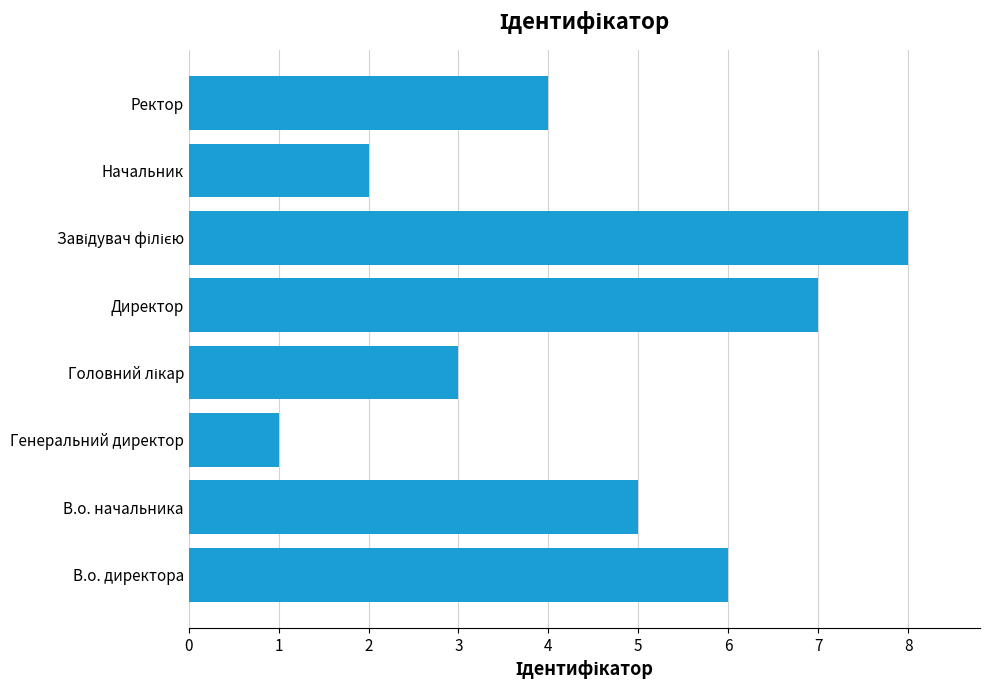

What is the difference between the second highest and minimum values?

6